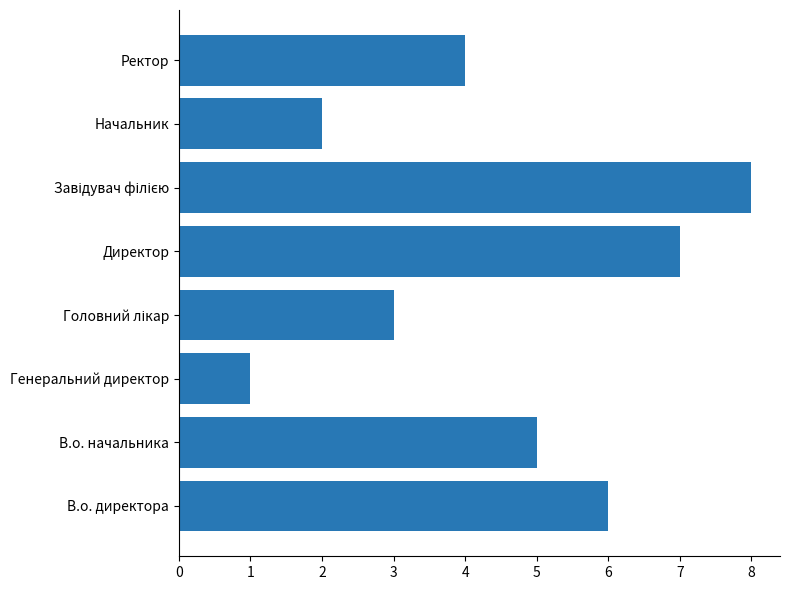

What is the difference between the maximum and minimum values?

7